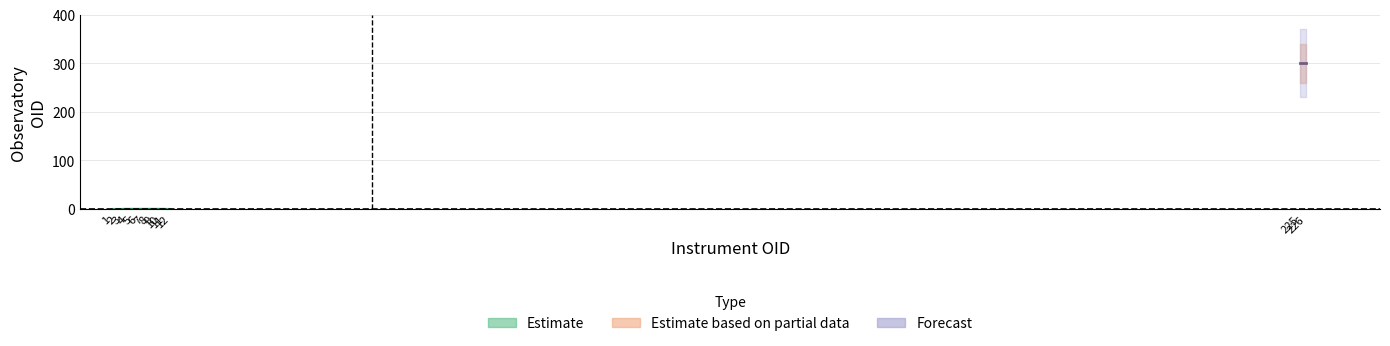

Reading right to left, what are all the values shown in this chart?

300	300	1	1	1	1	1	1	1	1	1	1	1	1